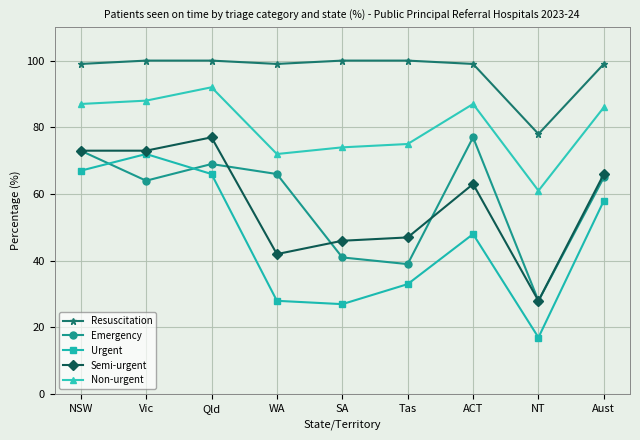

What value does the Non-urgent series have at Vic, to the nearest 5?

90